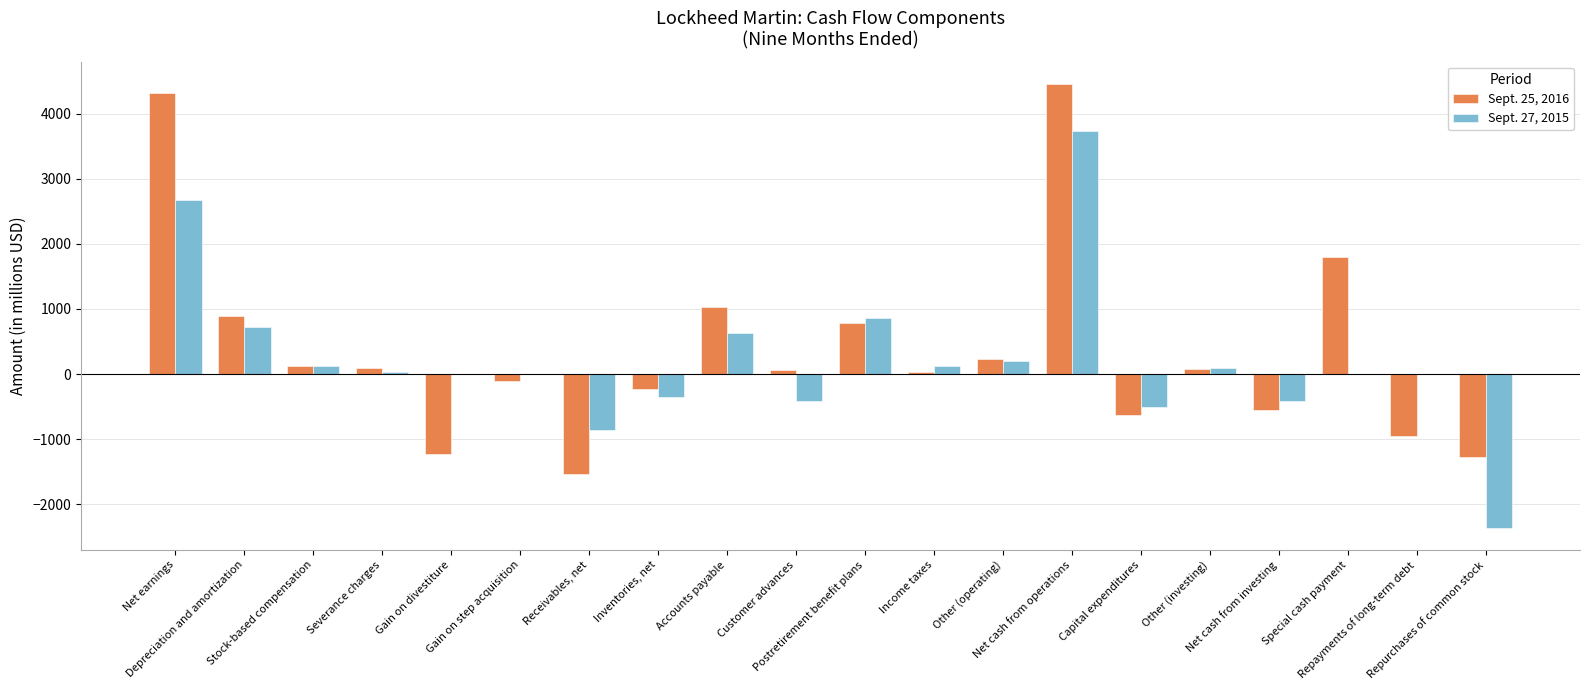

What are all the series names shown in the legend?

Sept. 25, 2016, Sept. 27, 2015